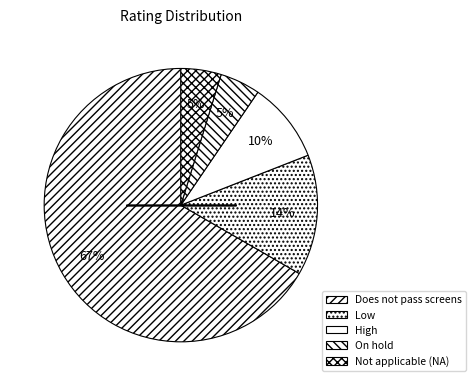

Count the number of slices in the pie.

5